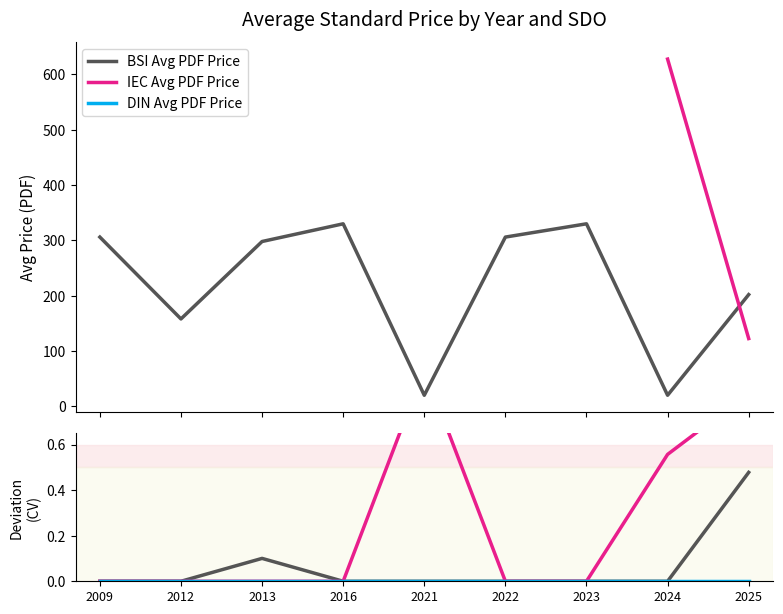

True or false: IEC Deviation and DIN Deviation cross at least once.

False